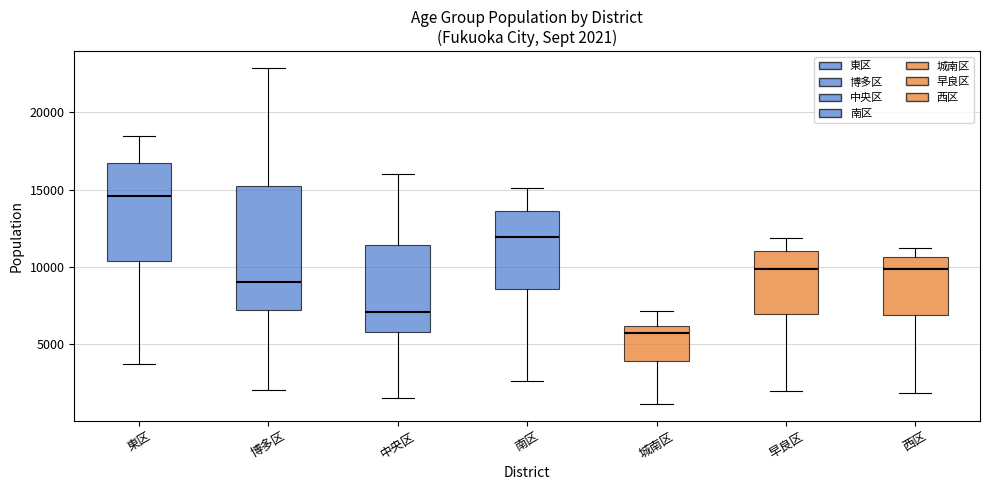

Which box has the highest median line?

東区